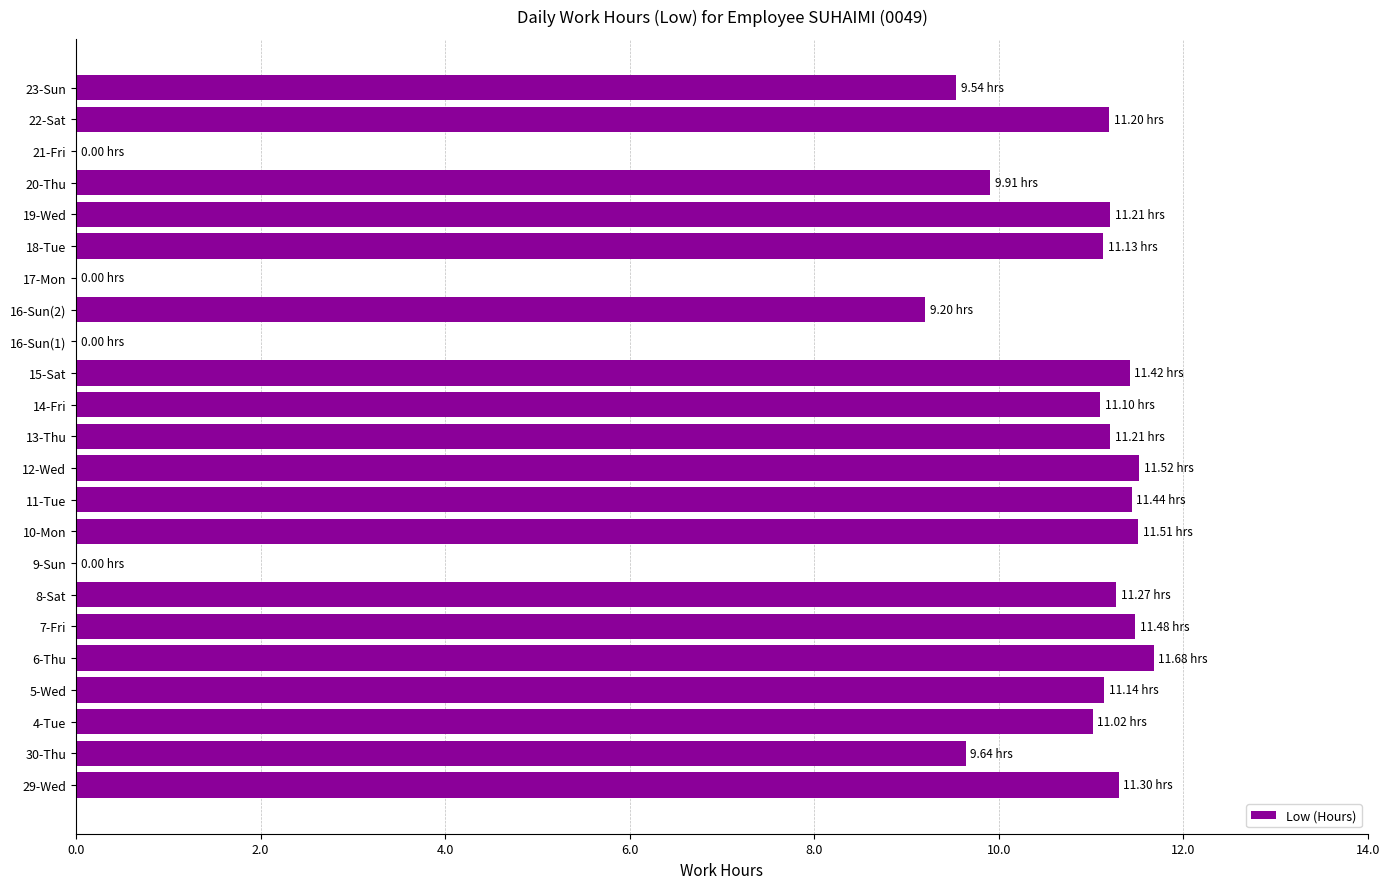

Which has a higher value, 20-Thu or 10-Mon?

10-Mon